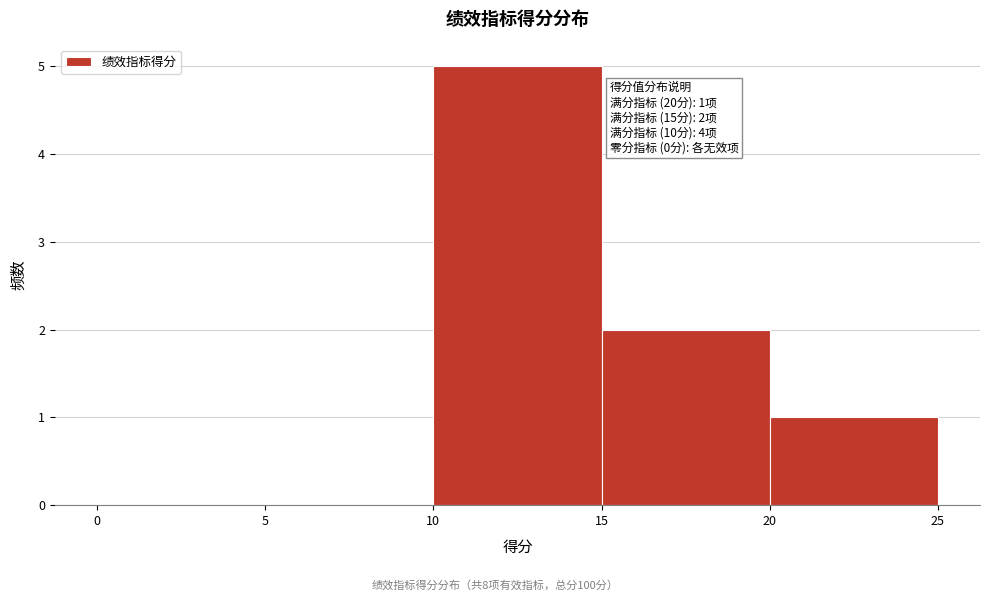

Which range on the x-axis has the tallest bar?

10 to 15